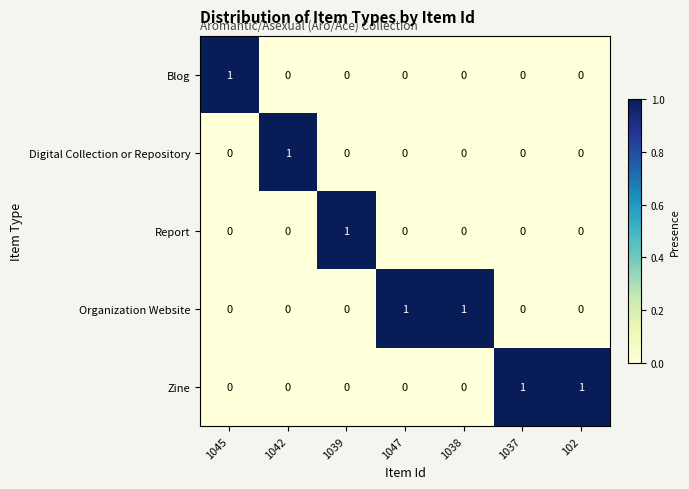

The value of Organization Website at 102 is 0. True or false?

True